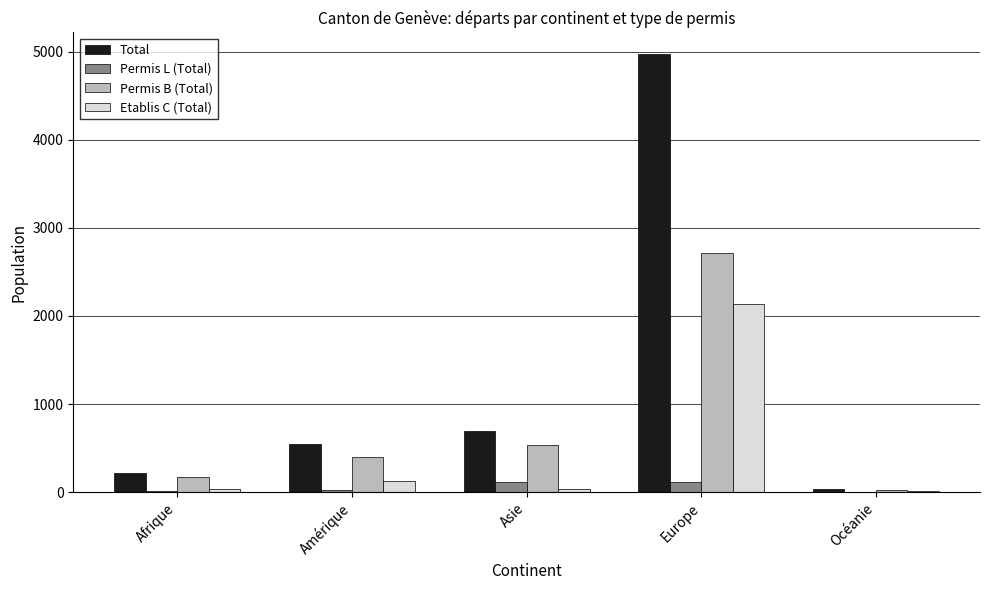

The Etablis C (Total) series shows 2132 at Europe. True or false?

True